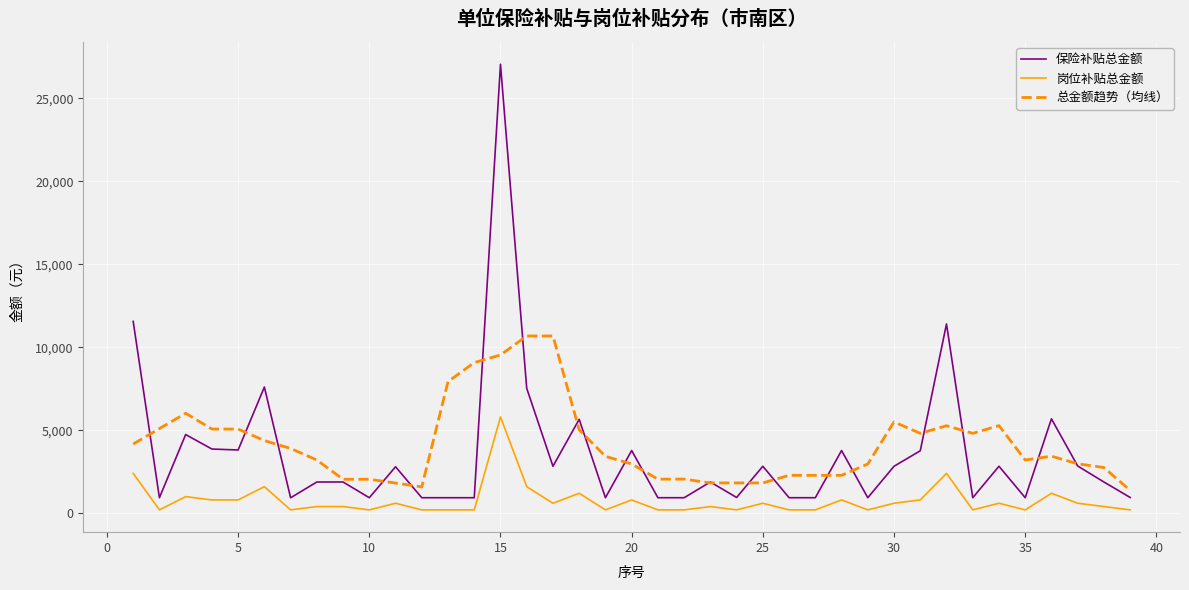

What is the greatest value displayed?

27049.8